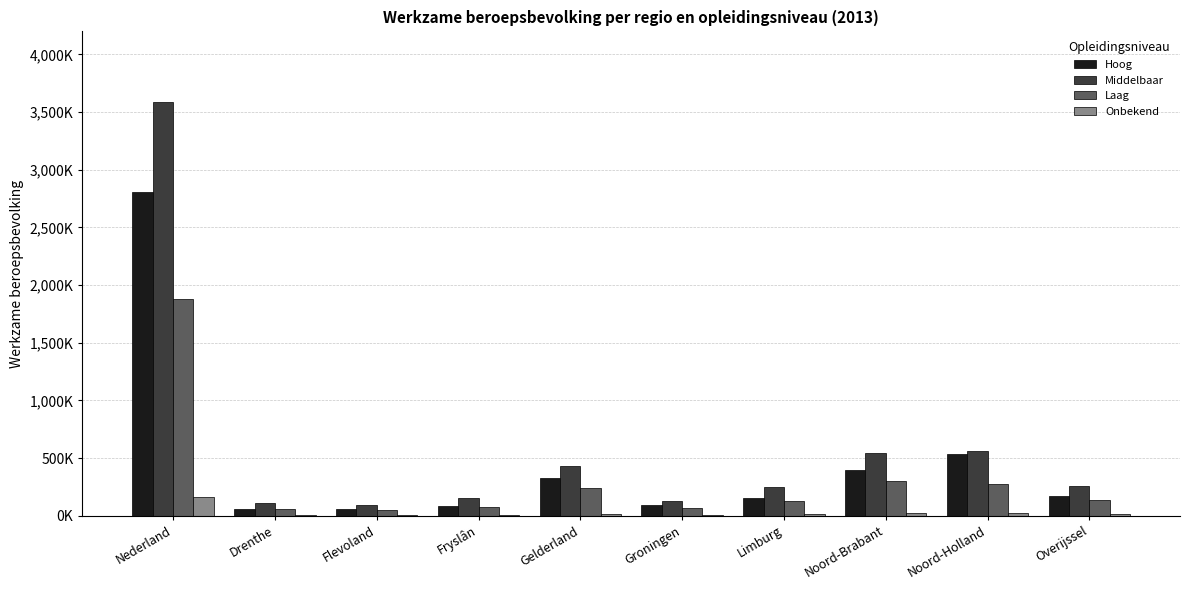

List the series in order of their overall mean, lowest first.

Onbekend, Laag, Hoog, Middelbaar